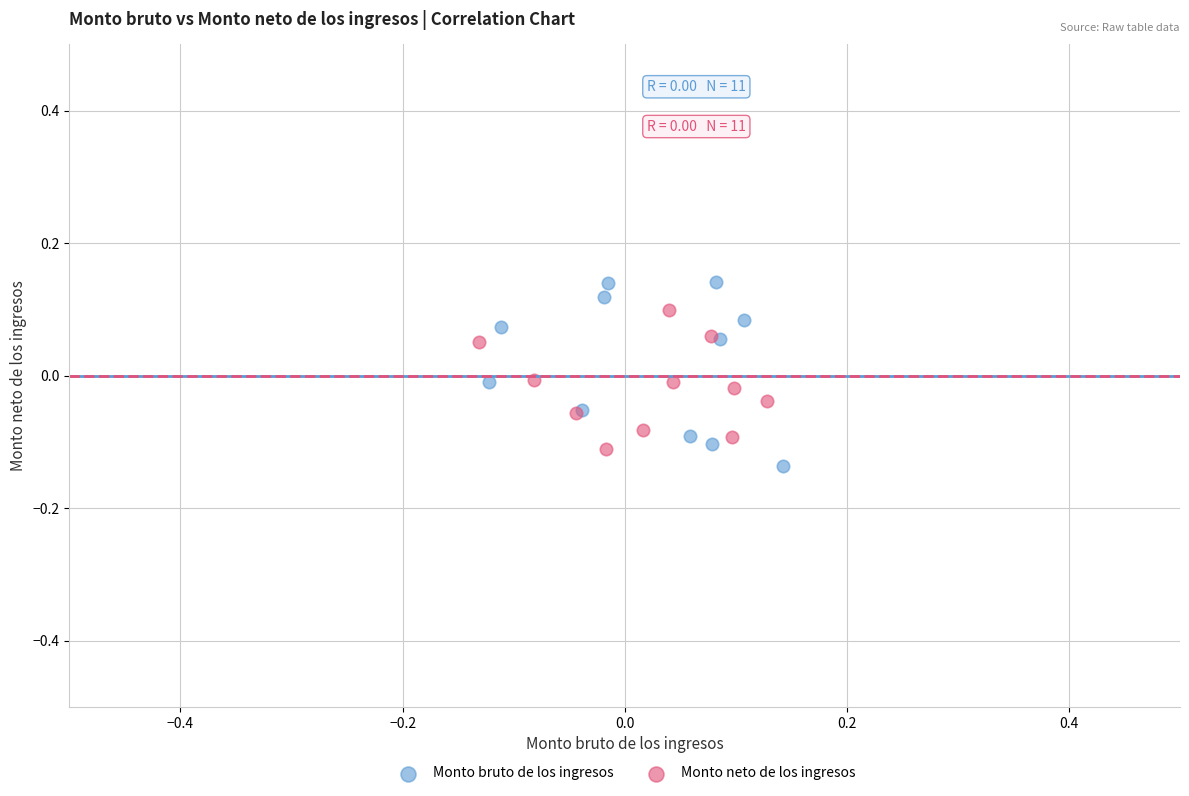

Which series has the largest Y range (max minus min)?

Monto bruto de los ingresos